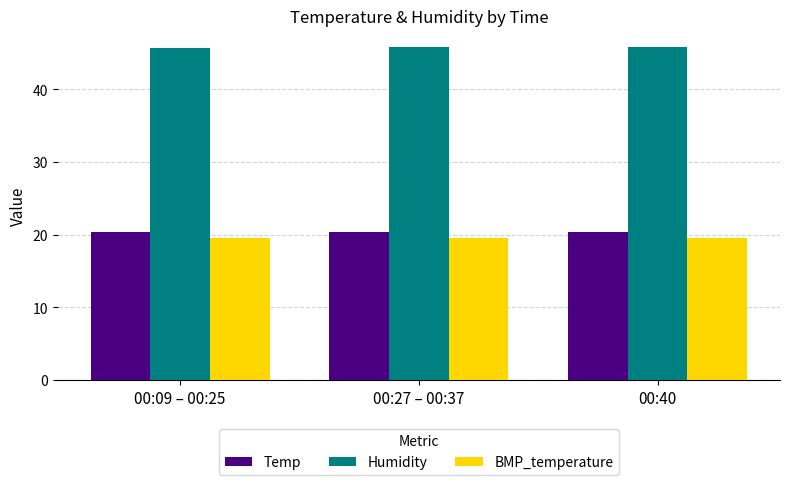

What is the greatest value displayed?

45.8